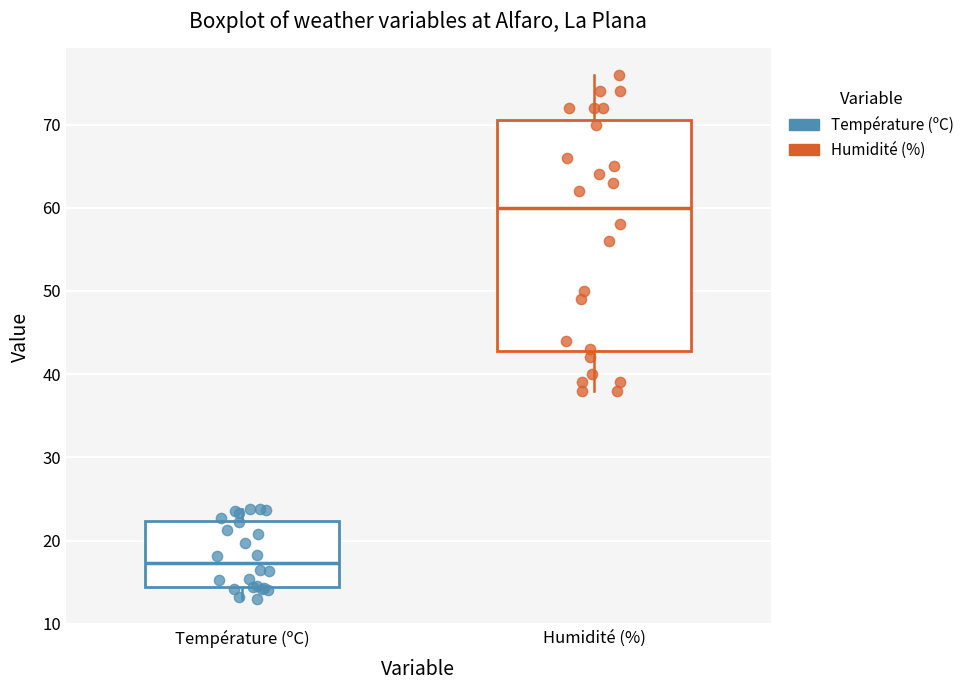

Comparing the boxes themselves (not the whiskers), which one is the tallest?

Humidité (%)